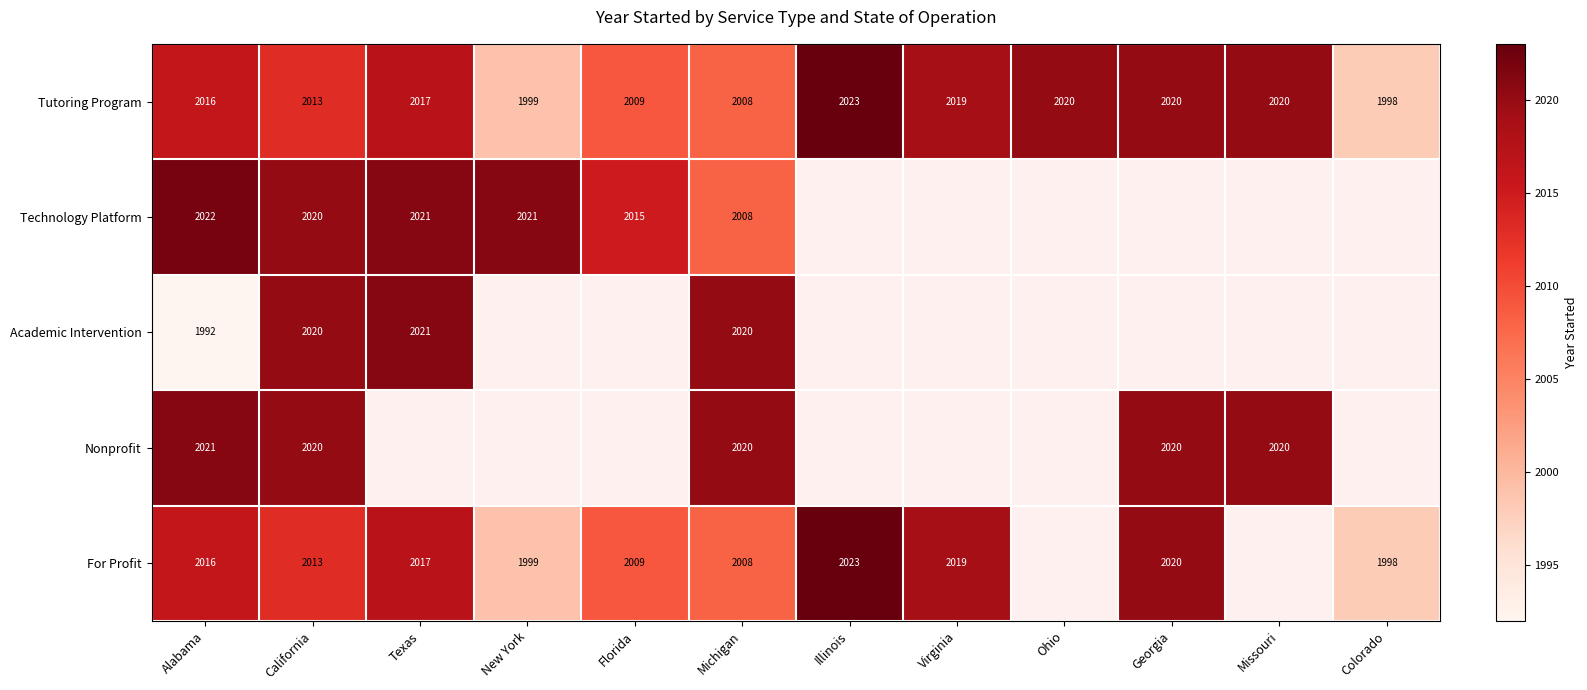

What is the difference between the maximum and minimum values in the Tutoring Program series?

25